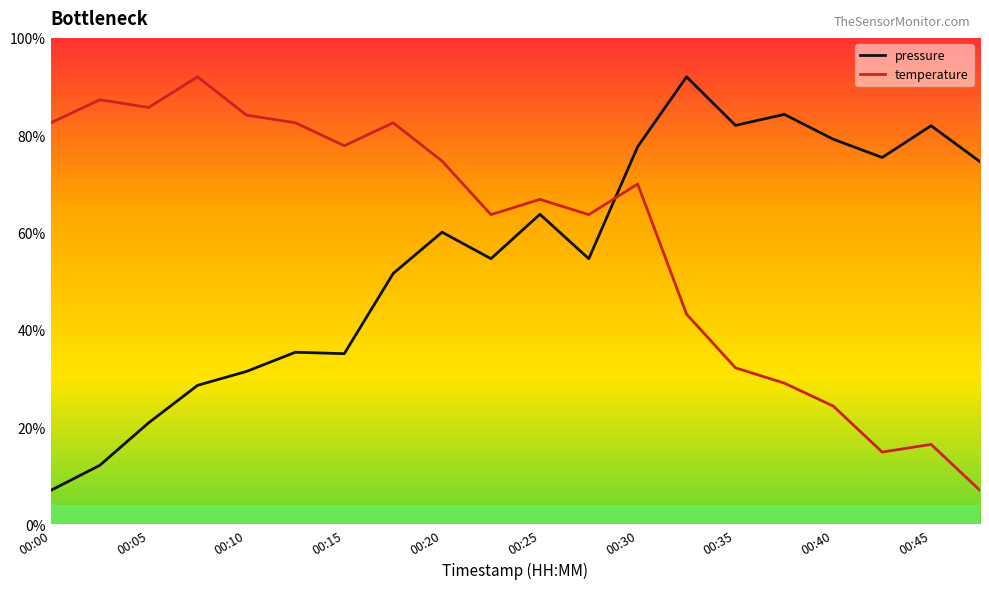

At how many categories does at least one series exceed 0?

20